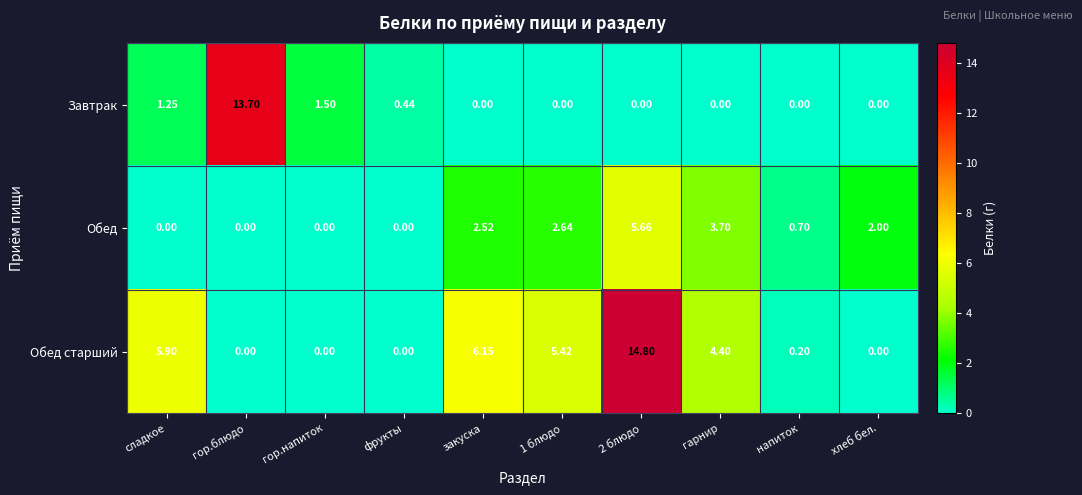

Rank the series by their maximum value, from lowest to highest.

Обед, Завтрак, Обед старший